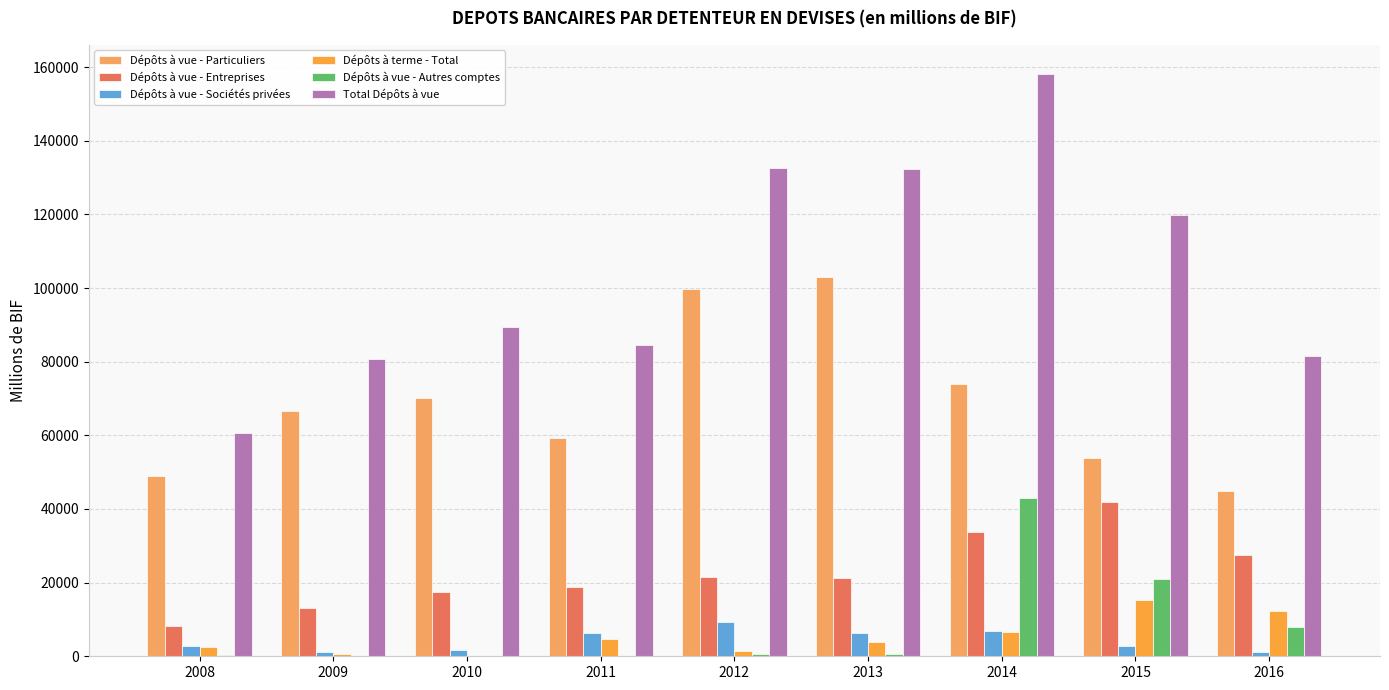

How many categories are shown in the chart?

9